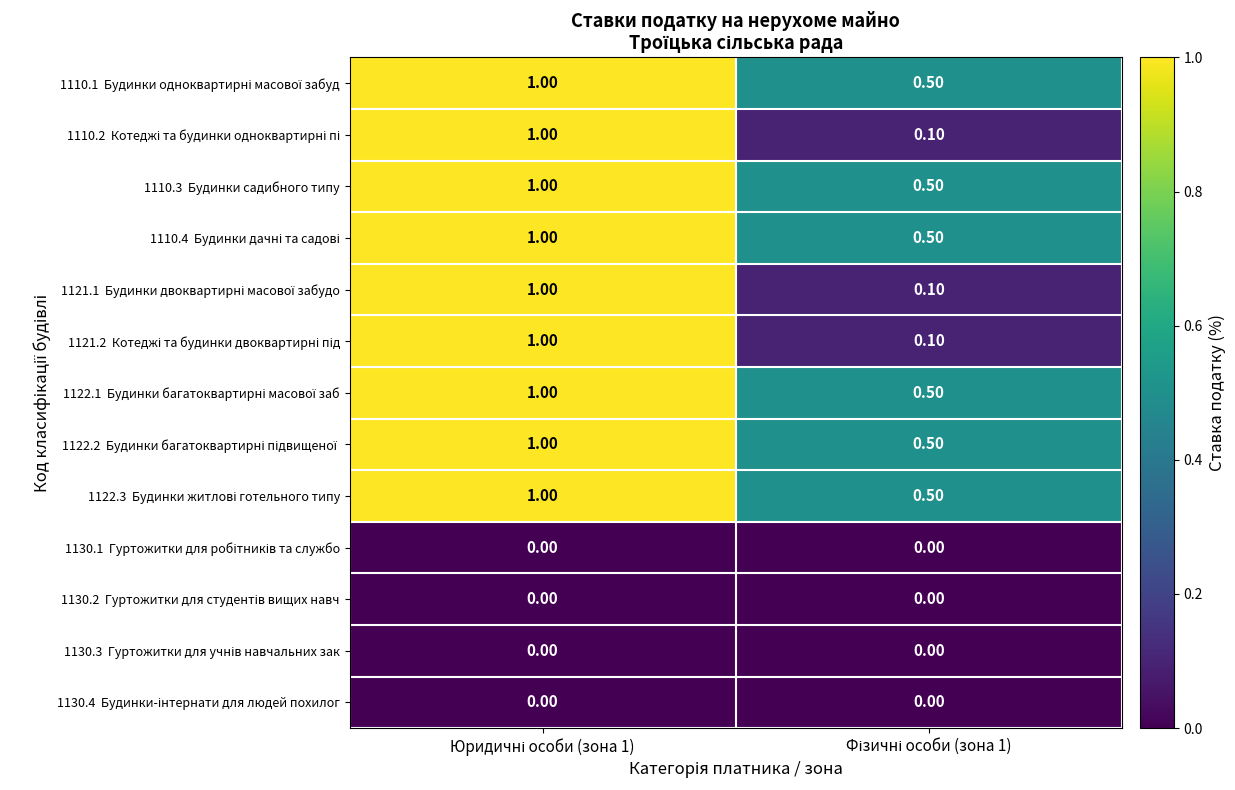

How many distinct data groups are displayed?

13